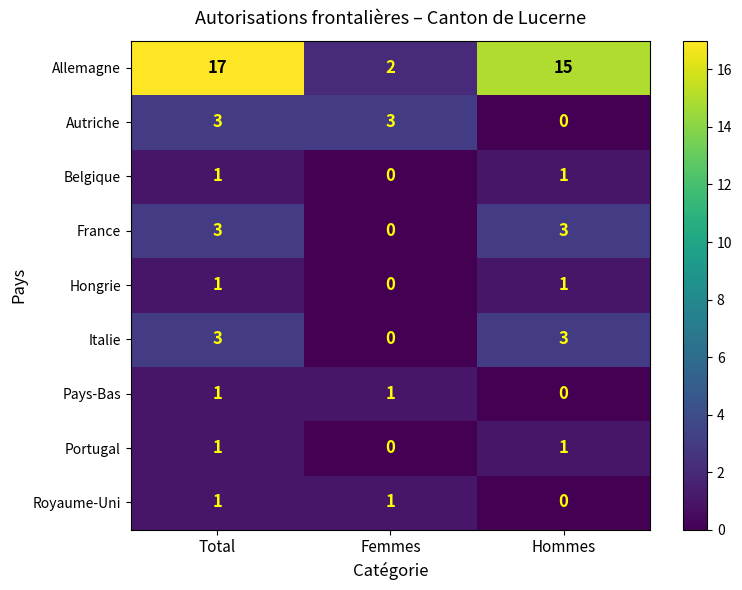

What is the maximum value shown in the chart?

17